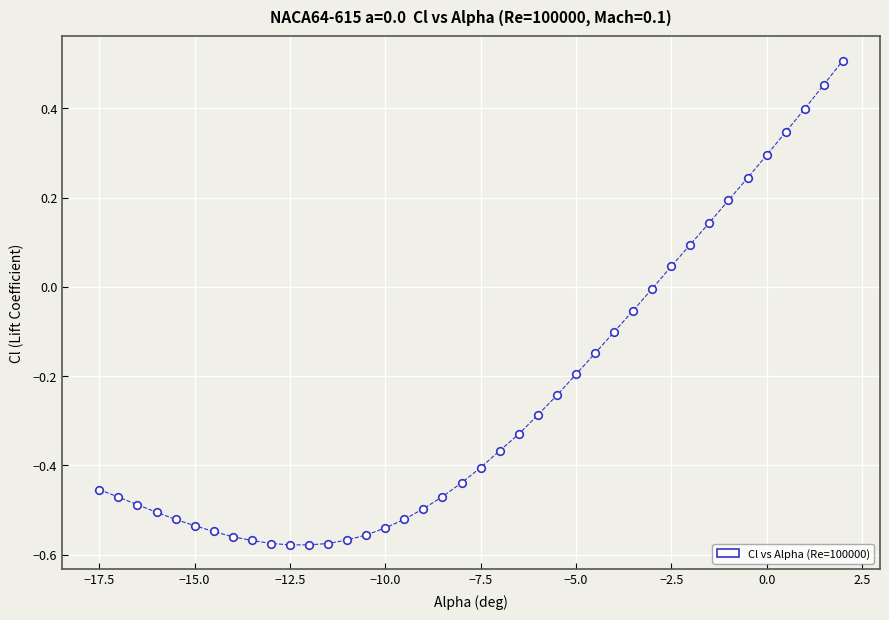

What is the range of Y values (max minus min)?

1.1